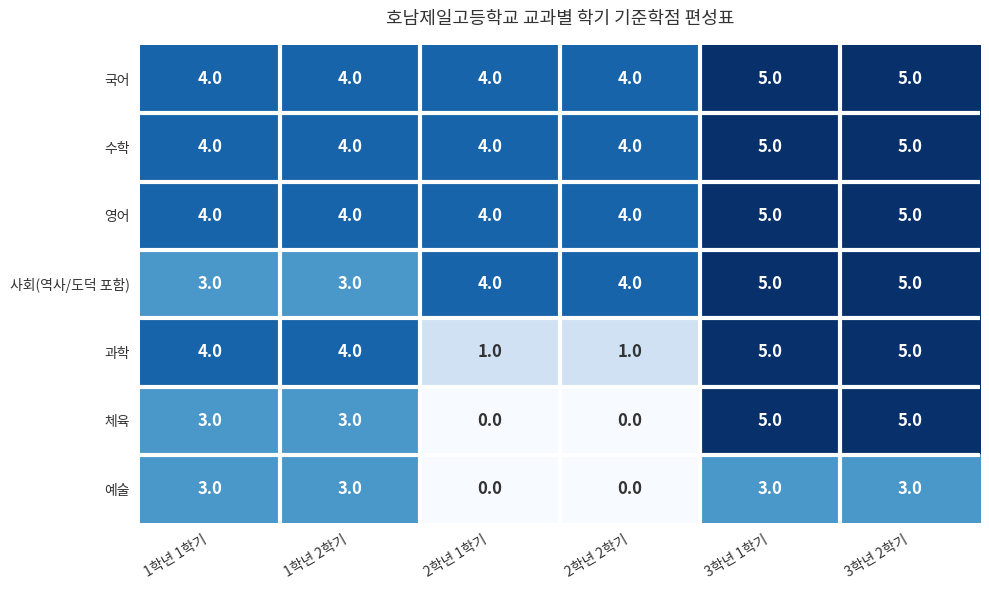

Is it true that 국어 equals 4 at 1학년 1학기?

True